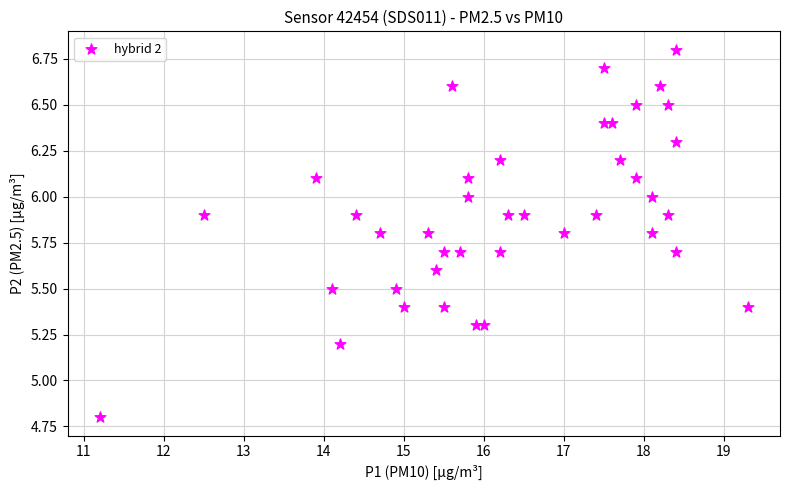

What is the range of Y values (max minus min)?

2.0